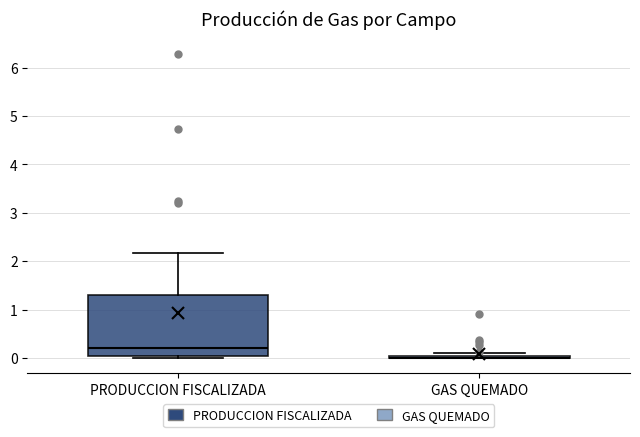

Which box is the tallest, from its lower edge to its upper edge?

PRODUCCION FISCALIZADA